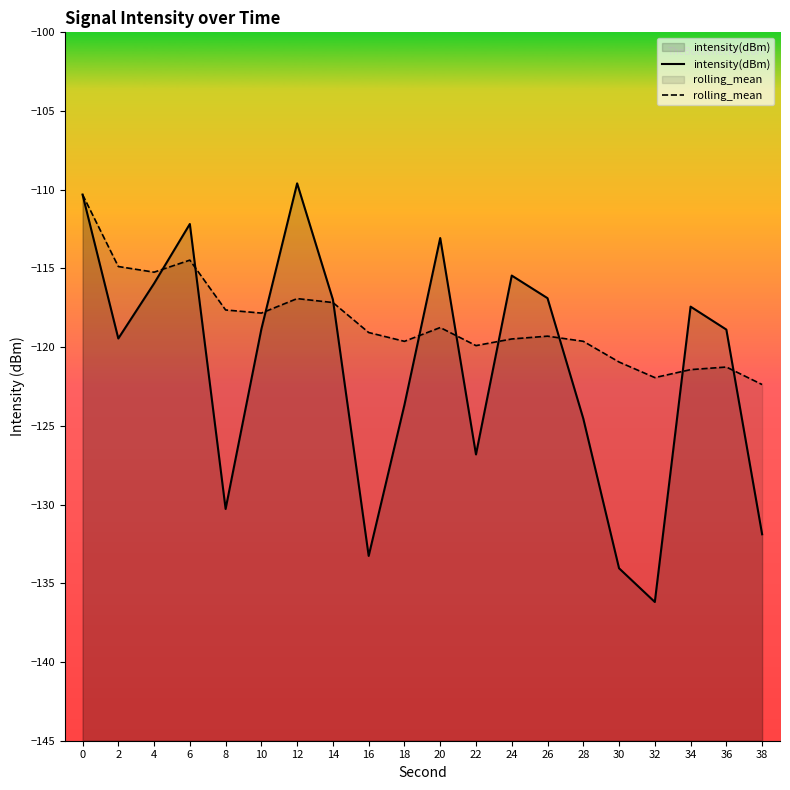

Reading left to right, list all the values displayed in this chart.

intensity(dBm): 0=-110.3	2=-119.4	4=-116.0	6=-112.2	8=-130.3	10=-118.8	12=-109.6	14=-117.0	16=-133.3	18=-123.7	20=-113.1	22=-126.8	24=-115.5	26=-116.9	28=-124.5	30=-134.0	32=-136.2	34=-117.4	36=-118.9	38=-131.9
rolling_mean: 0=-110.3	2=-114.9	4=-115.2	6=-114.5	8=-117.6	10=-117.8	12=-116.9	14=-117.2	16=-119.1	18=-119.6	20=-118.8	22=-119.9	24=-119.5	26=-119.3	28=-119.6	30=-120.9	32=-121.9	34=-121.4	36=-121.3	38=-122.4